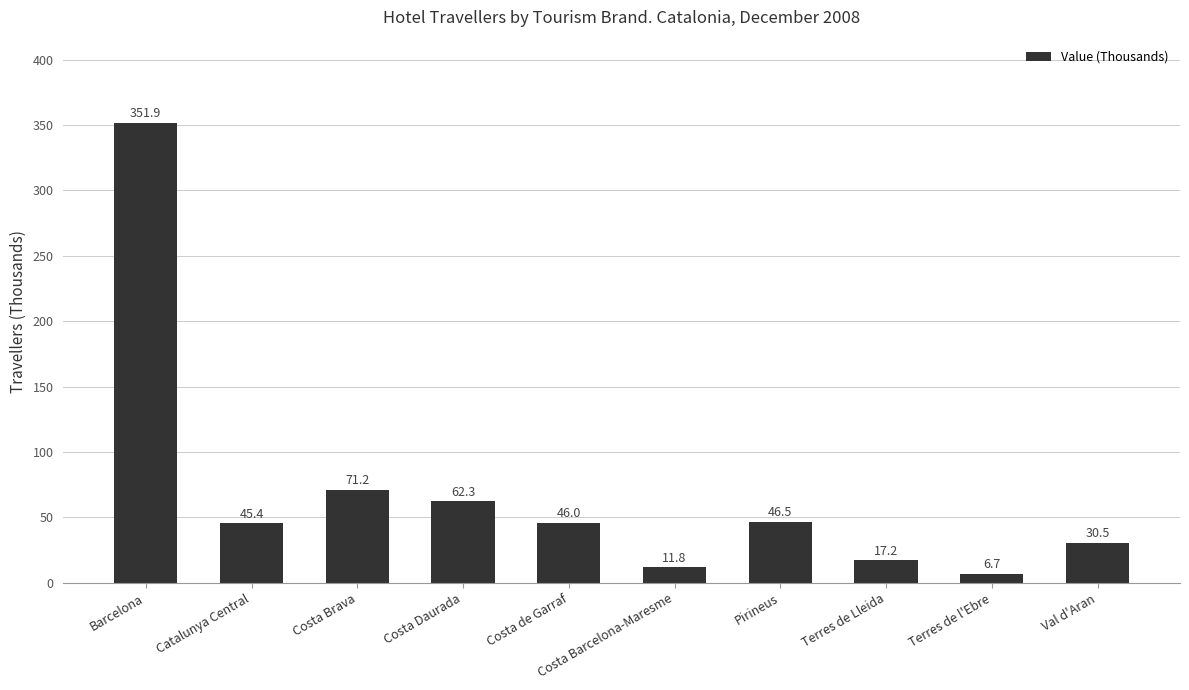

How many data points are less than 46?

5